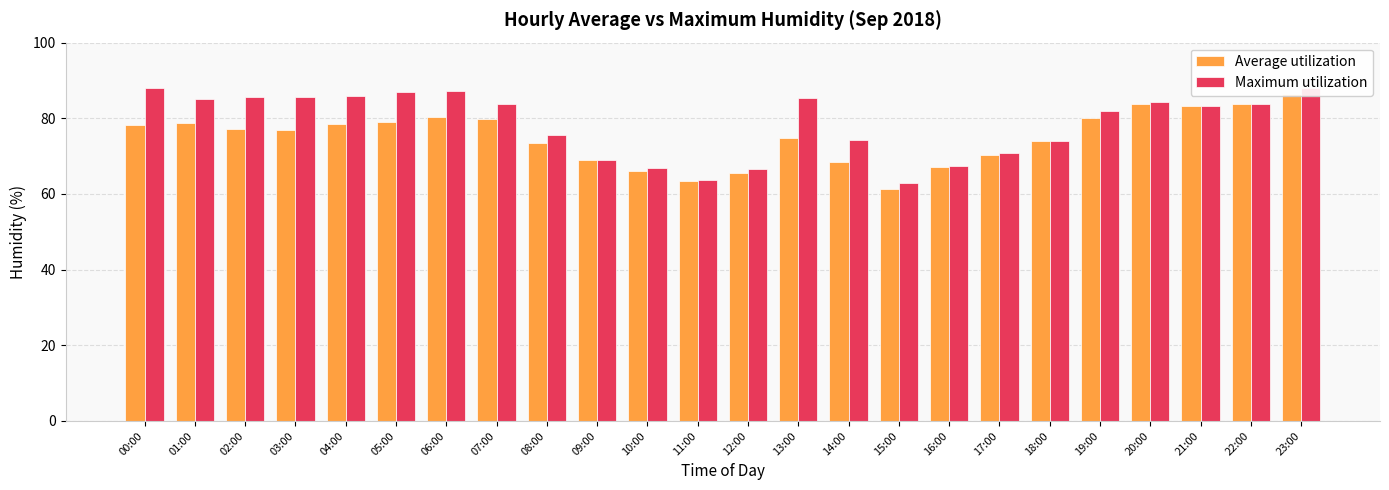

Reading left to right, what are all the values shown in this chart?

Average utilization: 78.1	78.7	77.2	76.9	78.5	79.1	80.3	79.9	73.5	68.9	66.0	63.5	65.5	74.8	68.3	61.3	67.2	70.3	73.9	80.0	83.7	83.2	83.7	86.4
Maximum utilization: 88.1	85.2	85.7	85.6	85.9	87.0	87.2	83.8	75.5	68.9	66.9	63.7	66.6	85.3	74.3	62.8	67.4	70.9	73.9	81.9	84.2	83.2	83.7	88.1